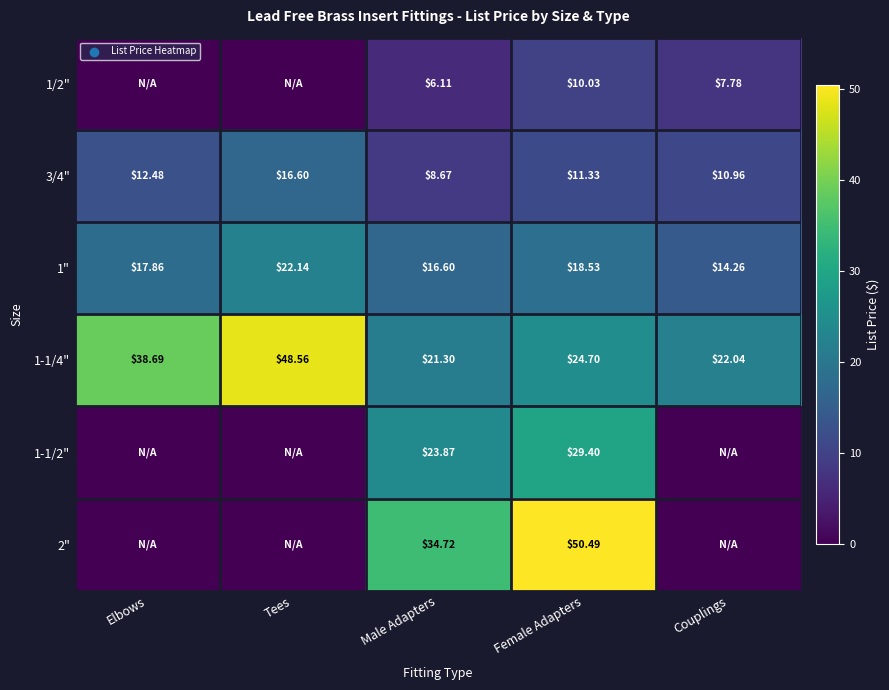

Which category has the lowest value in the 3/4" series?

Male Adapters